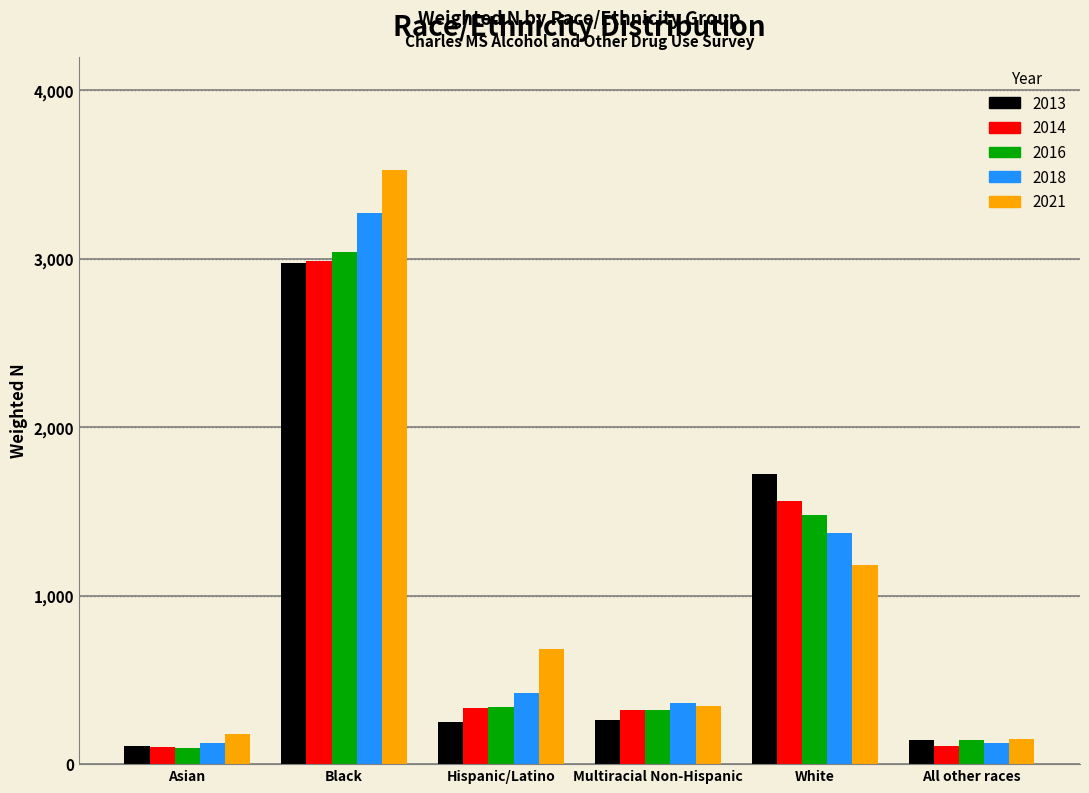

What is the maximum value for 2014?

2987